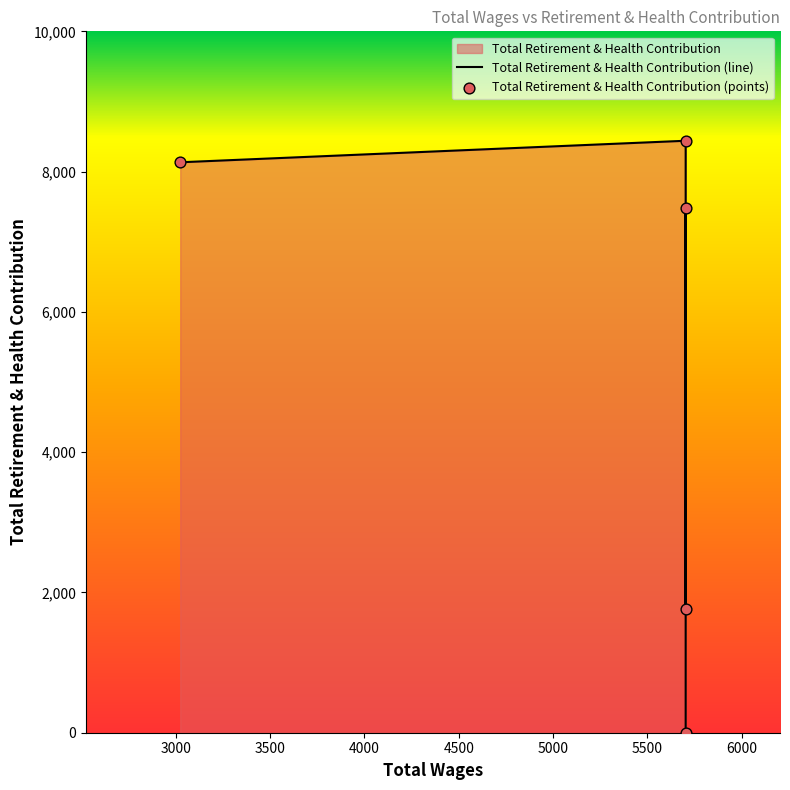

What is the ratio of the value at 3024.0 to the value at 5703.0?

4.6